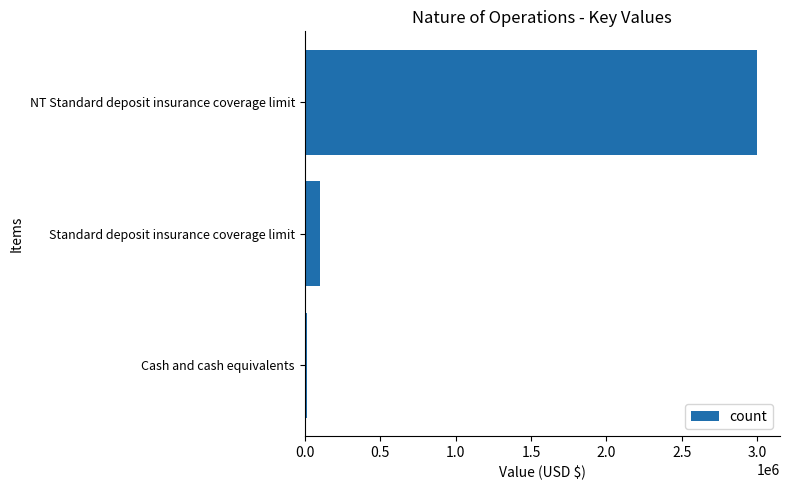

How many distinct data groups are displayed?

1